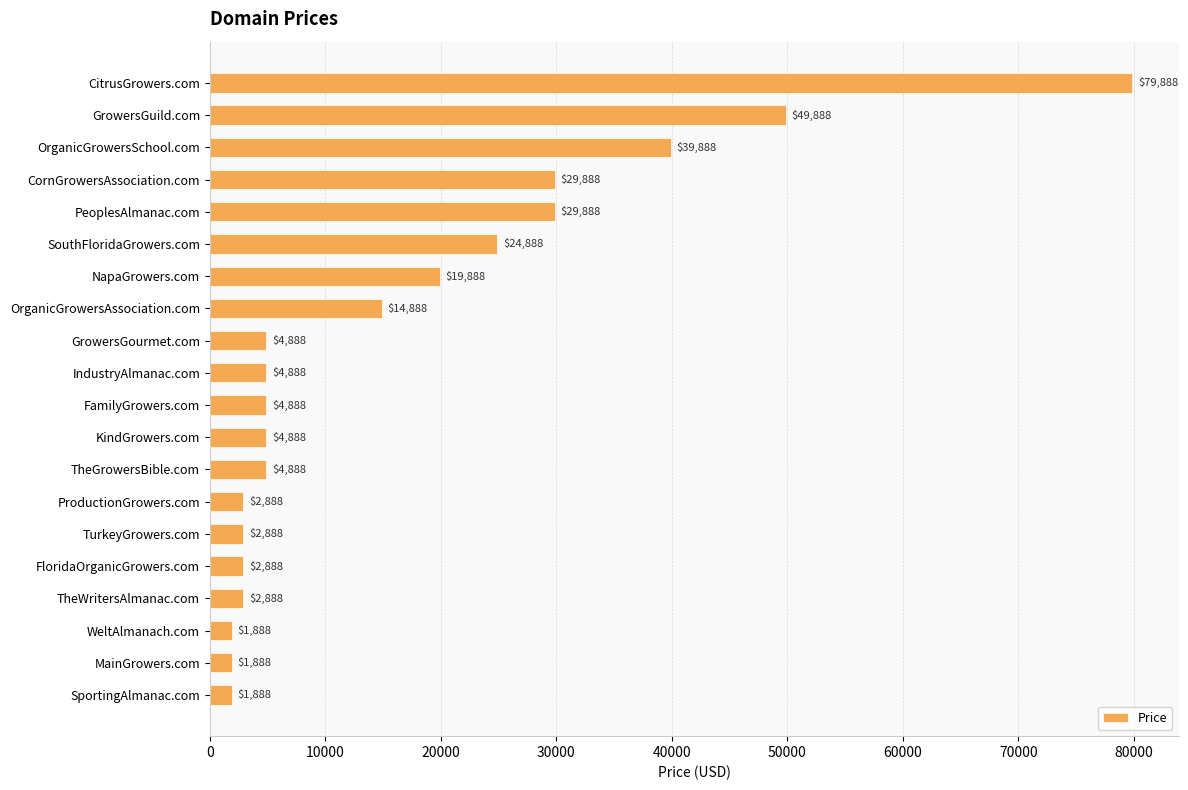

Are the bars horizontal?

Yes